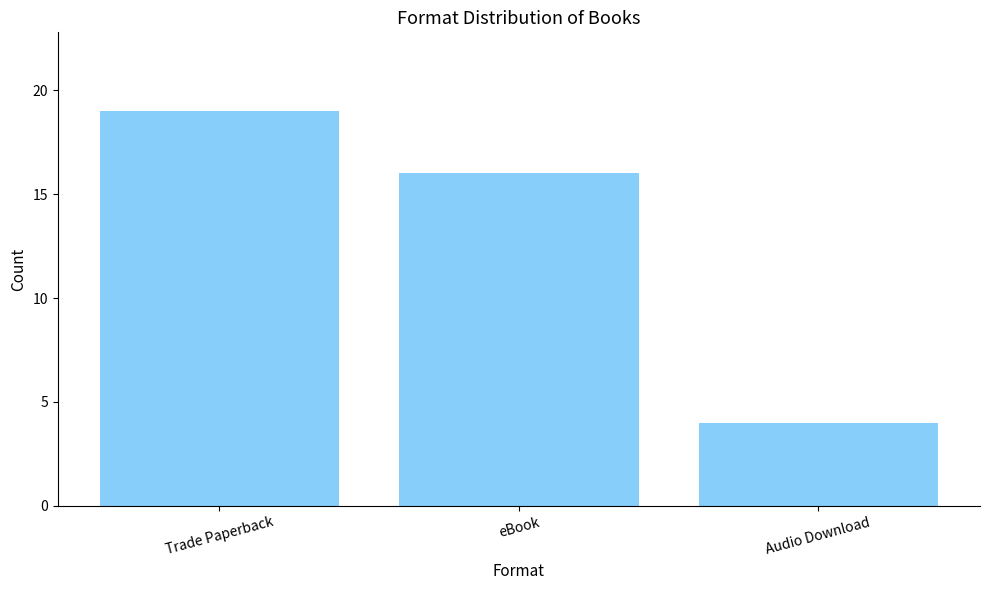

What position from the right is eBook?

2